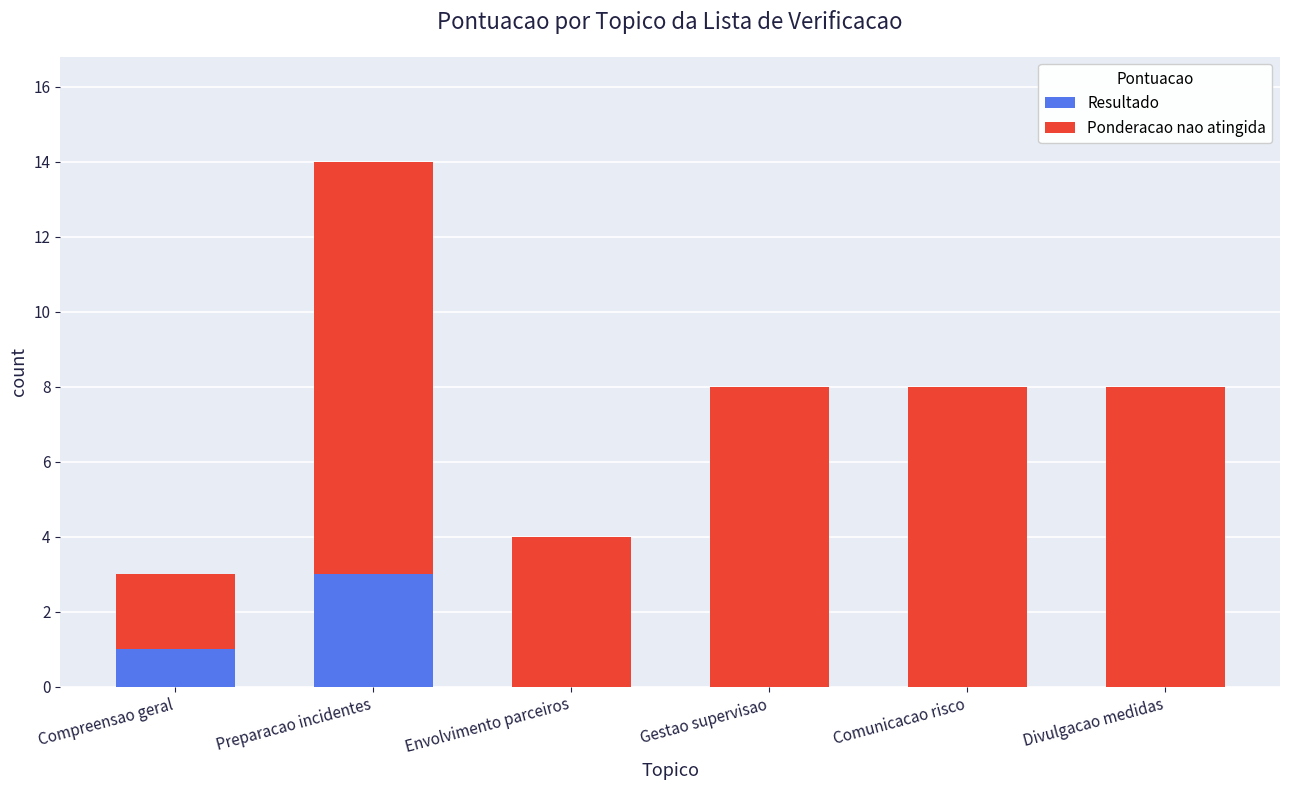

The Resultado series shows 1 at Comunicacao risco. True or false?

False